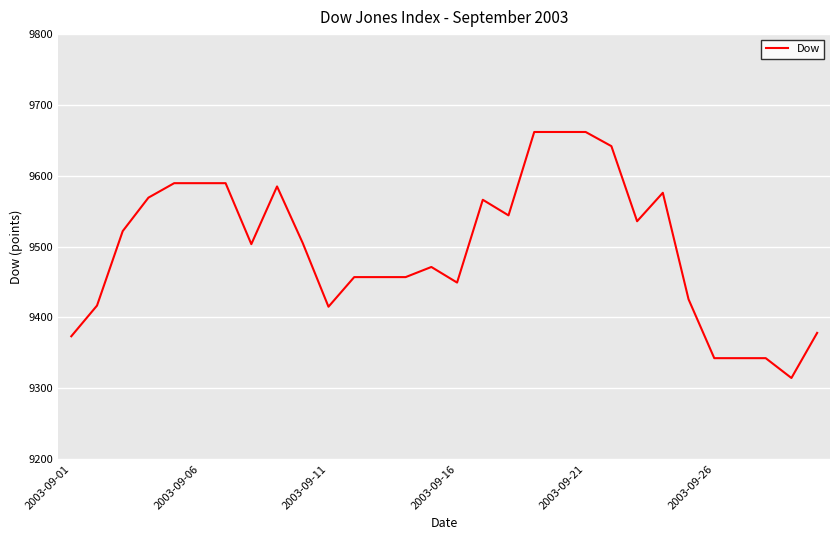

What is the smallest value displayed?

9314.4